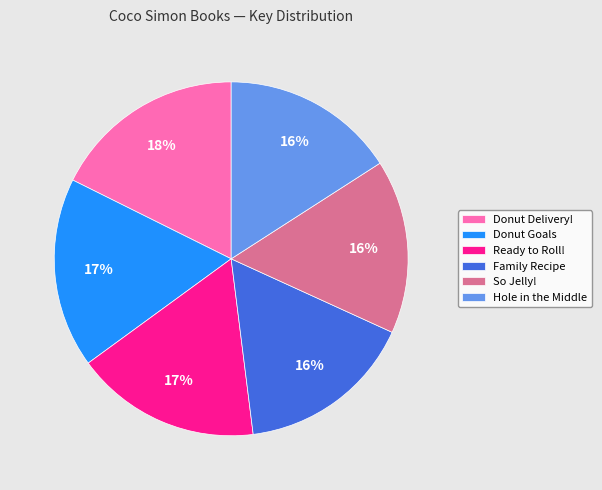

To the nearest percent, what is the difference between the largest and smallest slice percentages?

2%